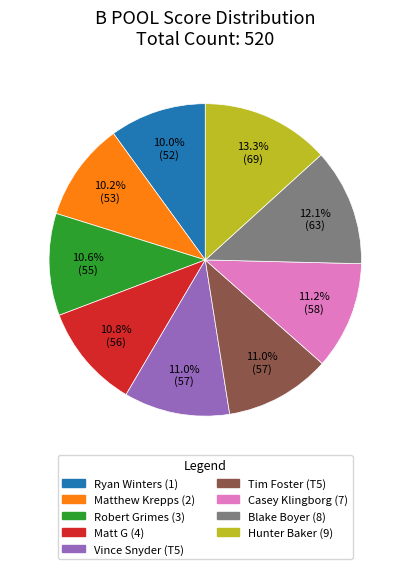

Does Matt G (4) represent more than half of the total?

No